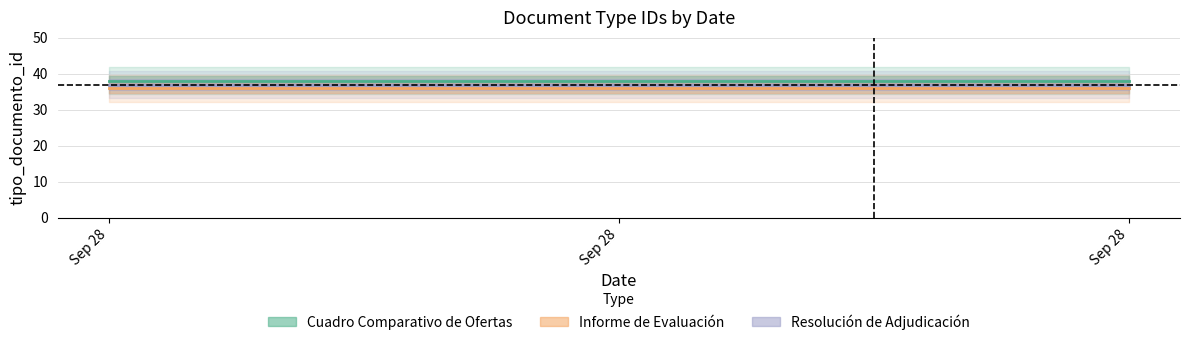

What is the average value of the Resolución de Adjudicación series?

37